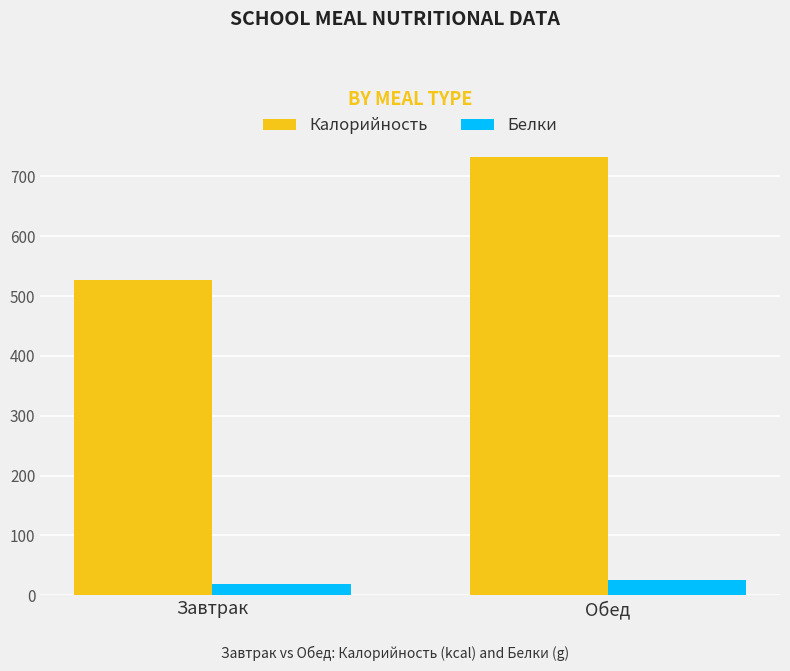

What is the label of the 2nd bar from the right?

Завтрак